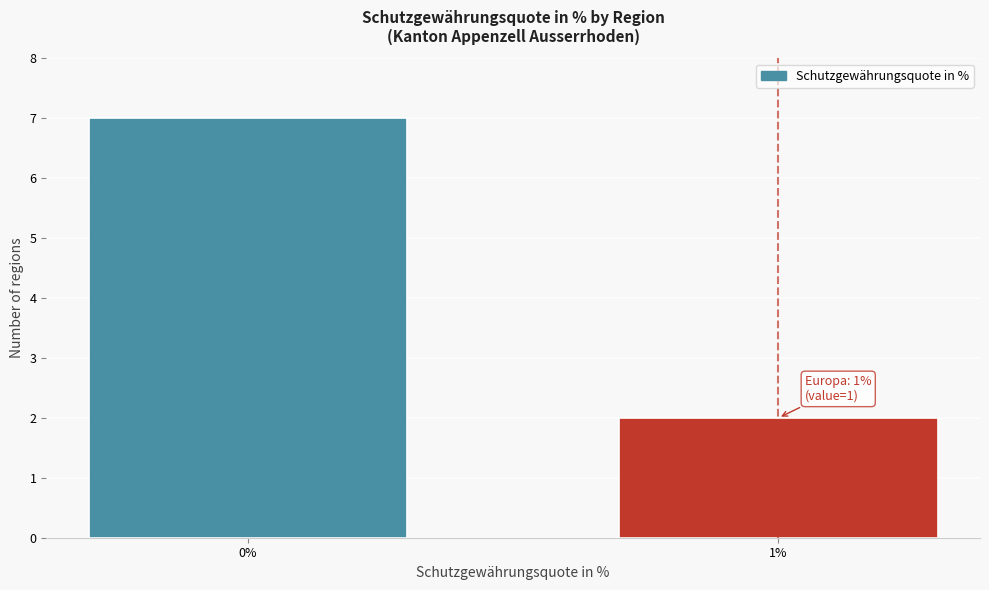

Reading left to right, list all the values displayed in this chart.

7	2